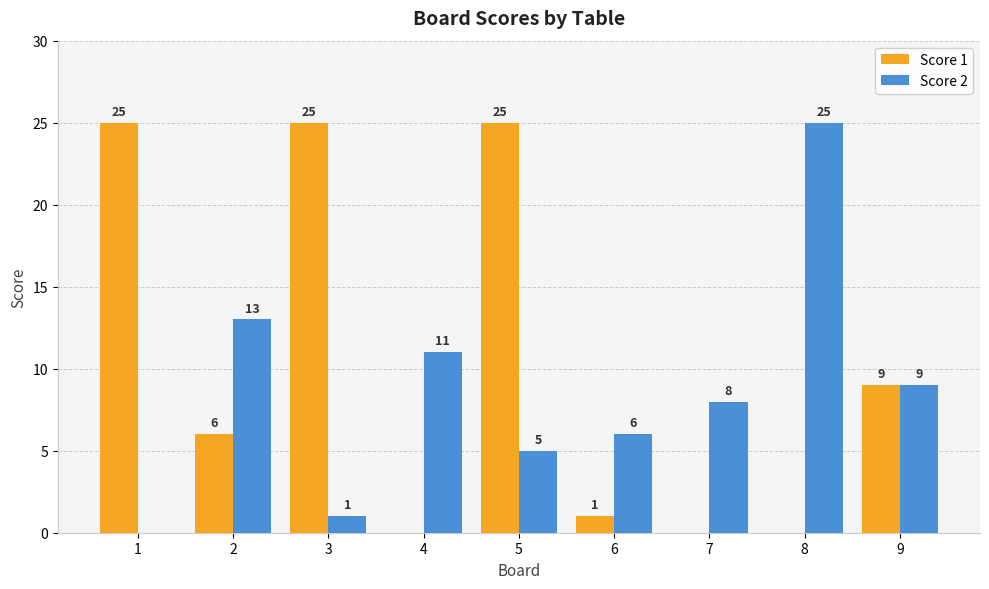

At which label does Score 1 first exceed 6?

1